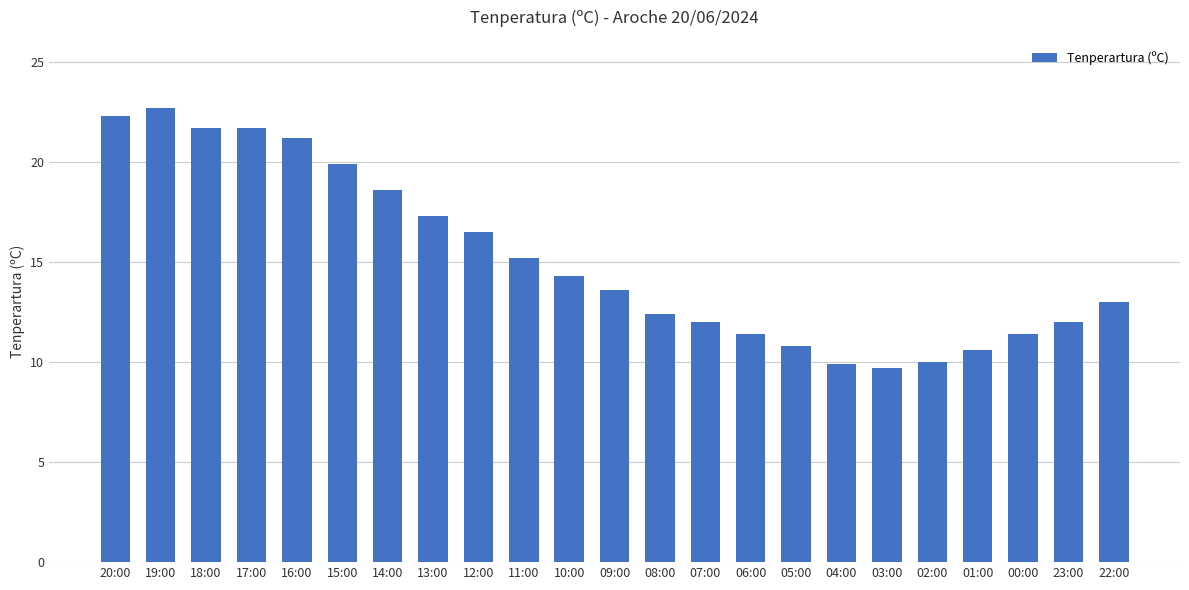

Is it true that the value at 07:00 is 8.2?

False